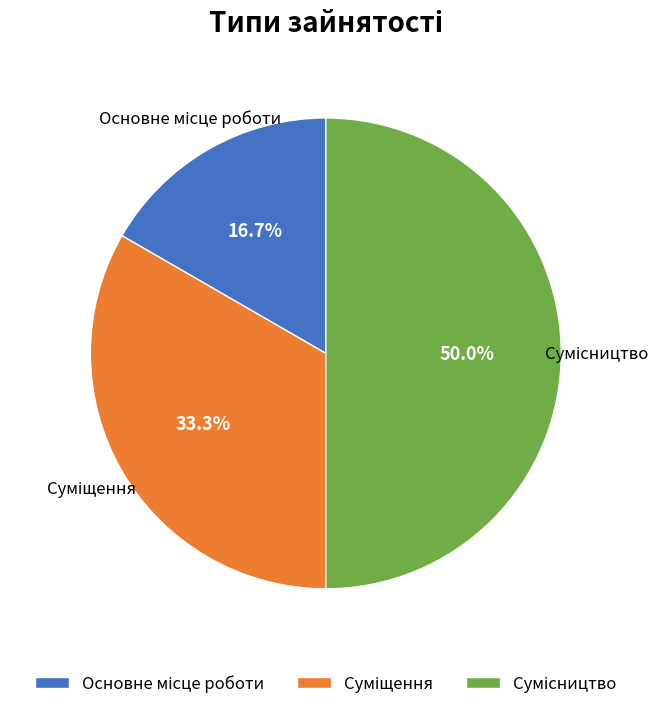

What is the change in value from Суміщення to Сумісництво?

+1